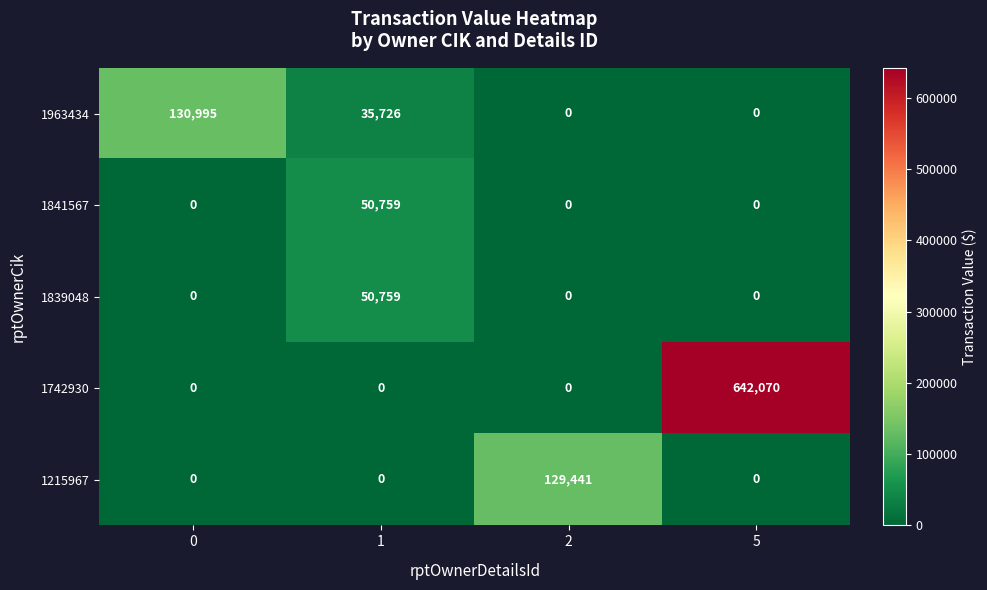

Is it true that 1215967 equals 69977 at 2?

False